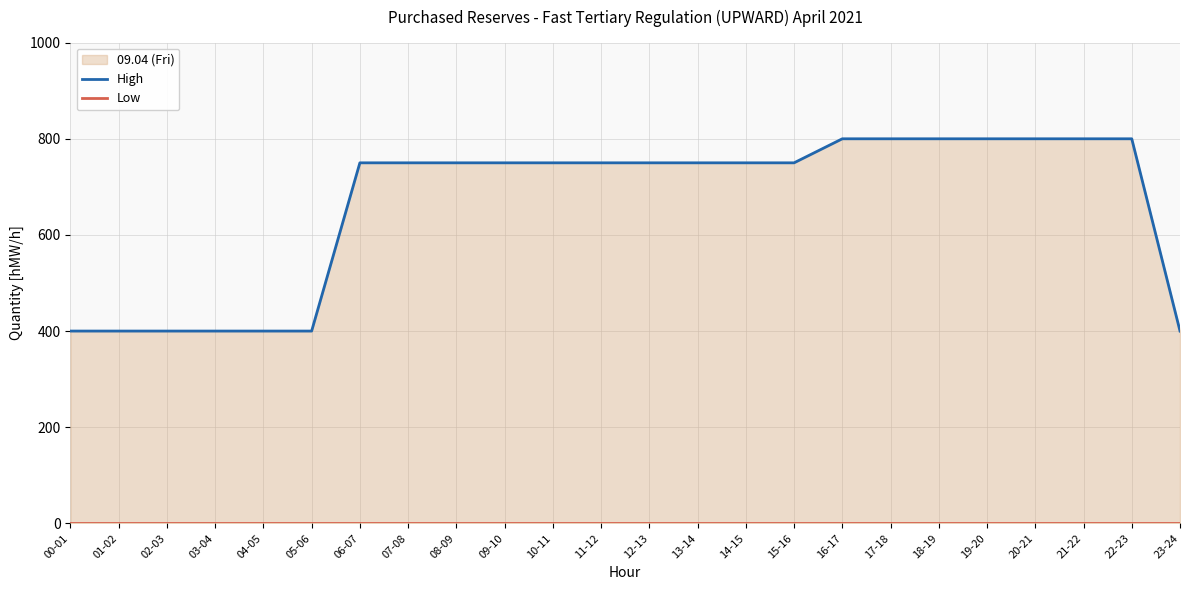

Reading right to left, what are all the values shown in this chart?

High: 400	800	800	800	800	800	800	800	750	750	750	750	750	750	750	750	750	750	400	400	400	400	400	400
Low: 0	0	0	0	0	0	0	0	0	0	0	0	0	0	0	0	0	0	0	0	0	0	0	0